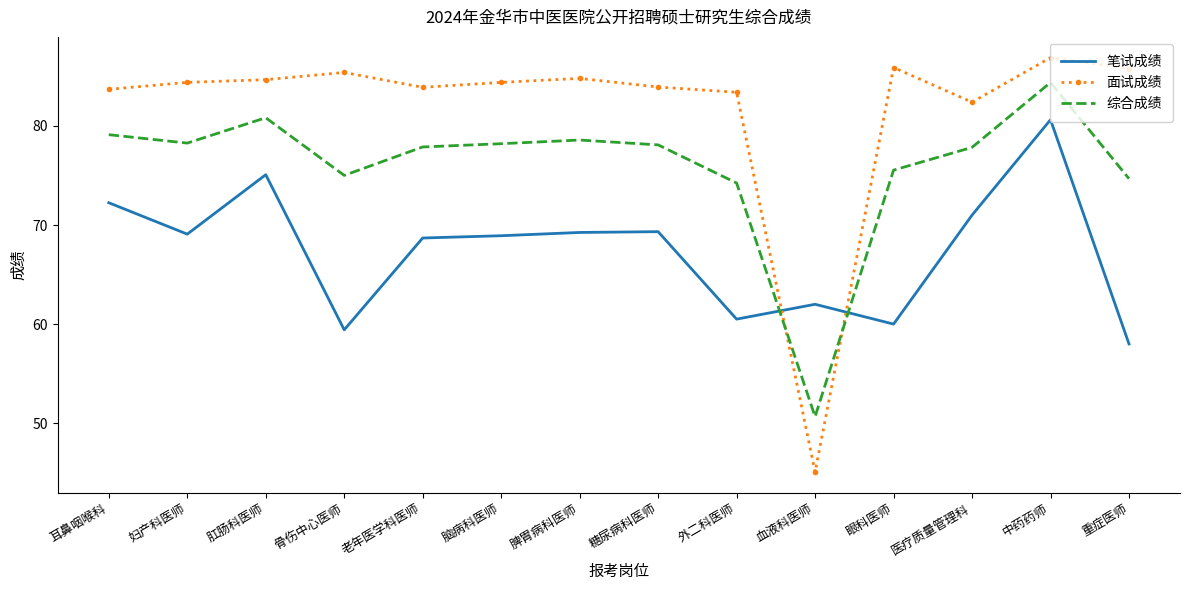

At 重症医师, list the series in order from smallest to largest.

笔试成绩, 综合成绩, 面试成绩